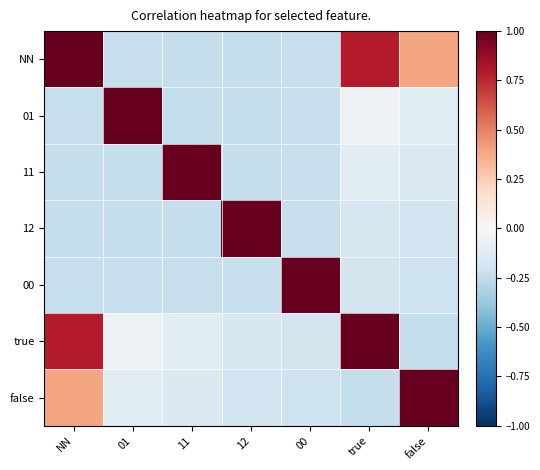

How many distinct data groups are displayed?

7